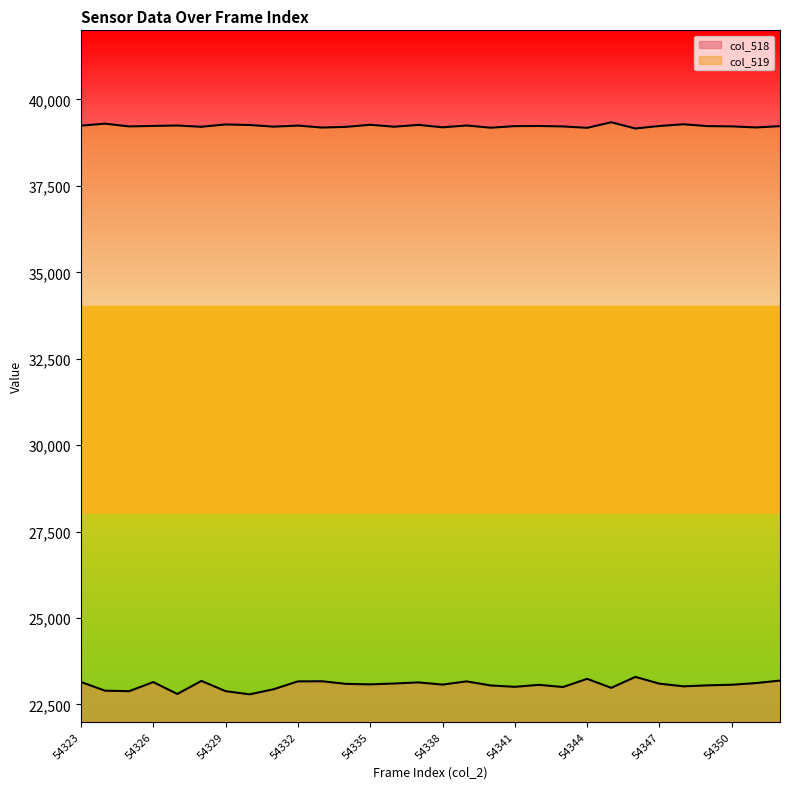

What is the approximate value of col_519_line at 54347, to the nearest 10?

39210